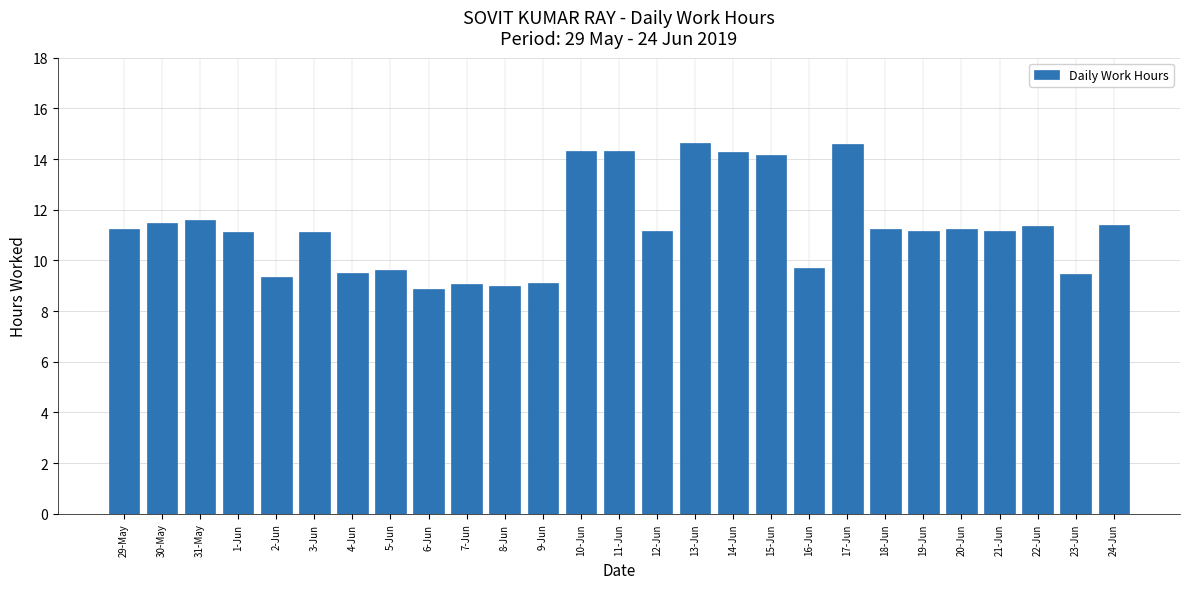

What is the value of the 24th bar from the left?

11.1